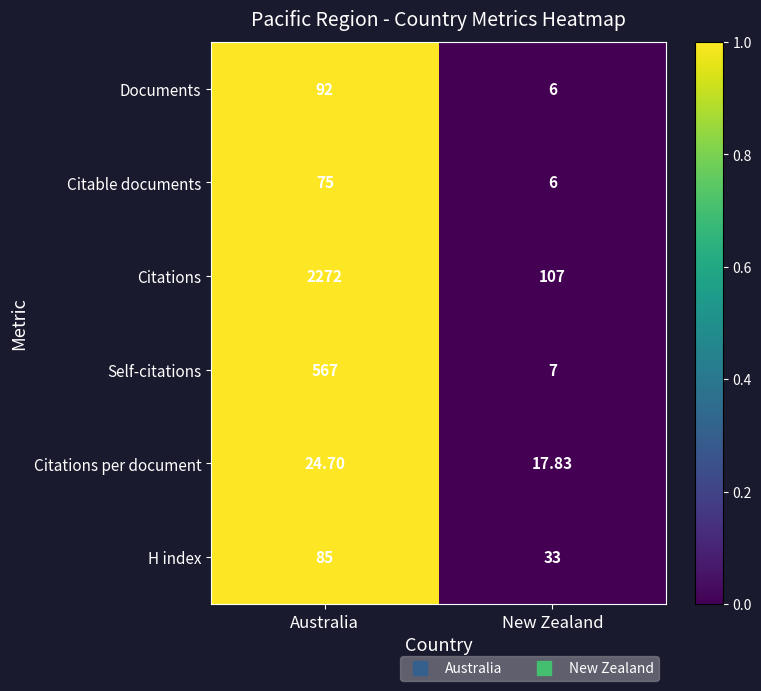

At which category is the sum across all series the highest?

Australia